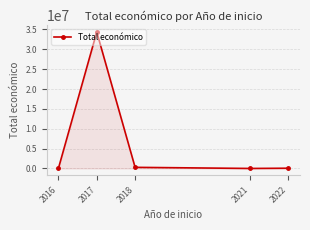

Is it true that the value at 2021 is -20202399?

False